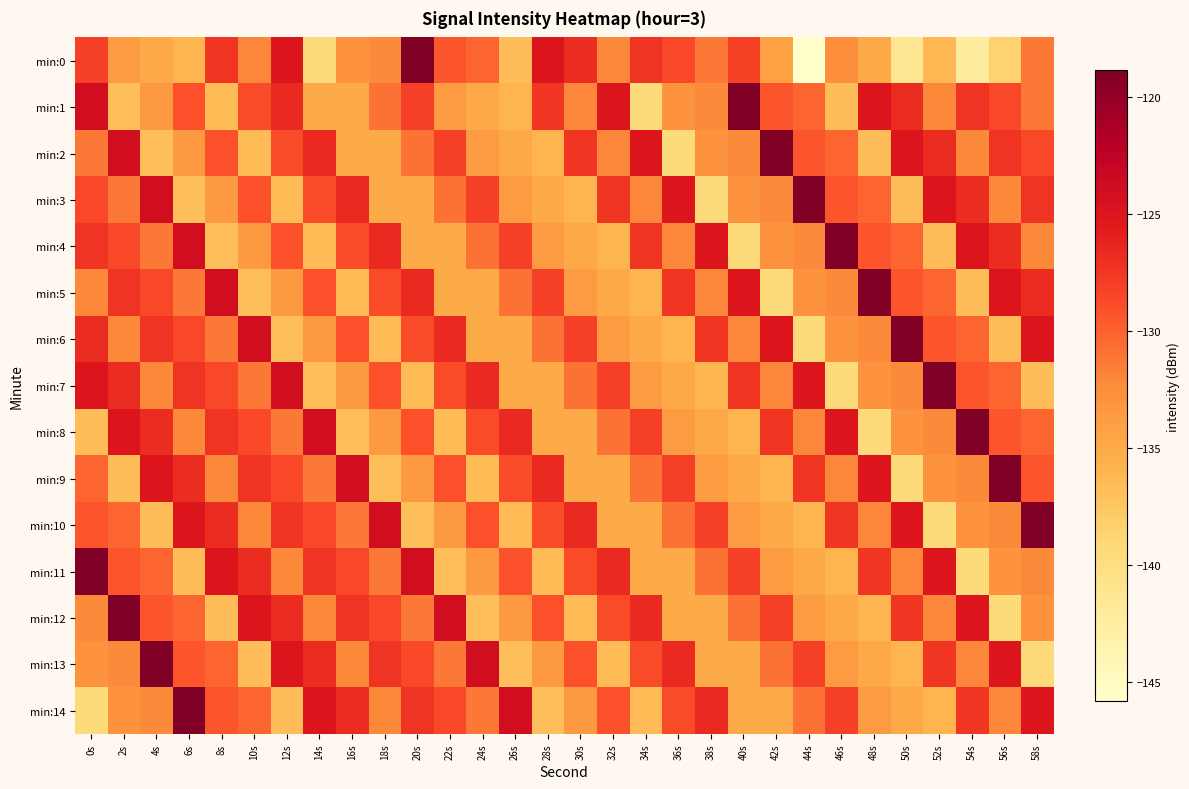

Between 26s and 56s, which series saw the biggest shift?

min:13